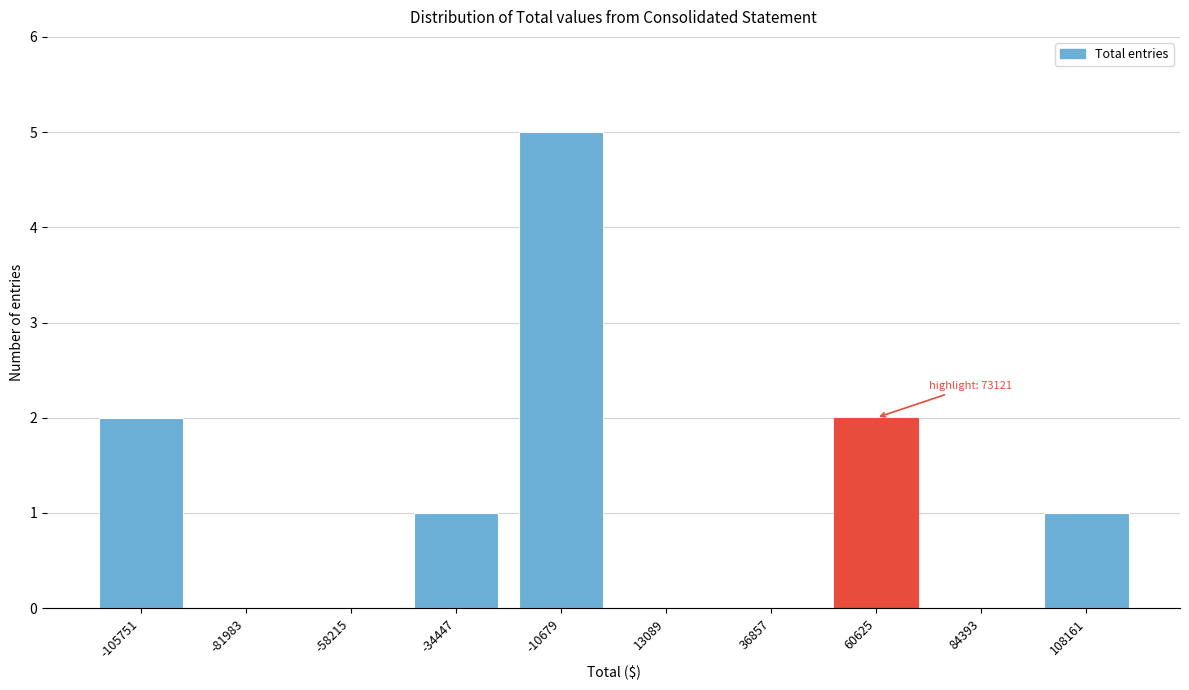

Reading right to left, list all the values displayed in this chart.

108161=1	84393=0	60625=2	36857=0	13089=0	-10679=5	-34447=1	-58215=0	-81983=0	-105751=2